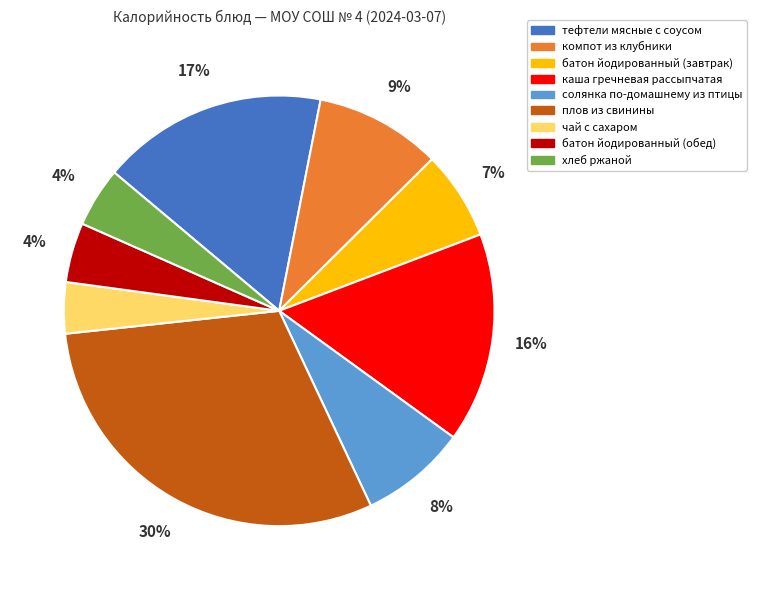

Is there a majority slice in this chart?

No